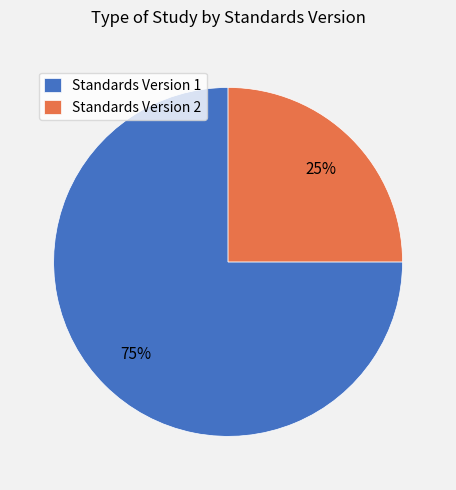

The Standards Version 2 slice represents 15% of the pie. True or false?

False